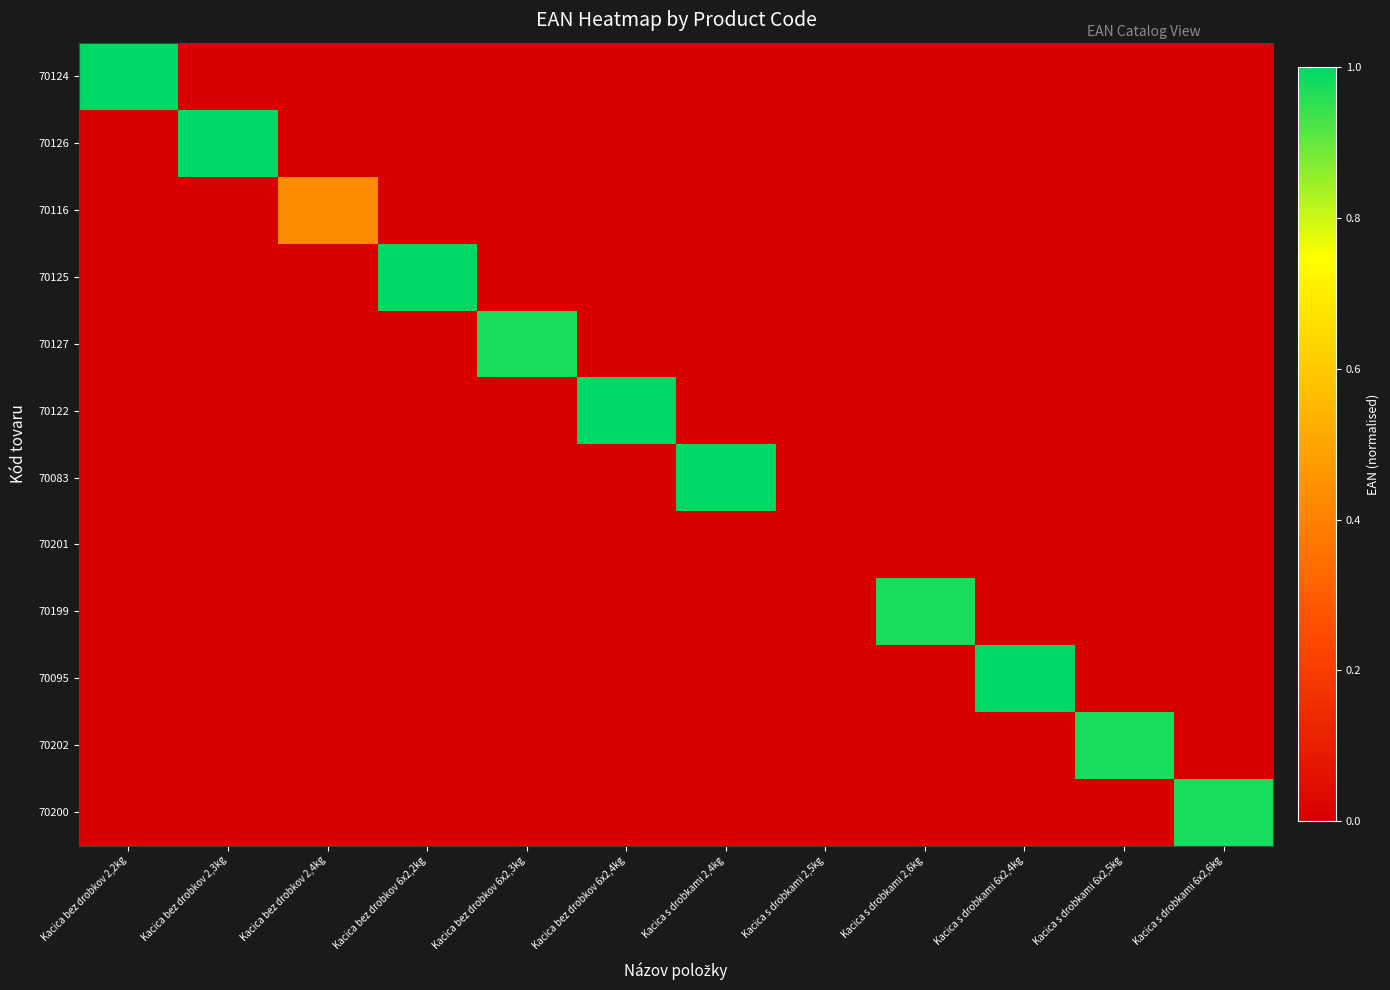

How many data points does each series have?

12